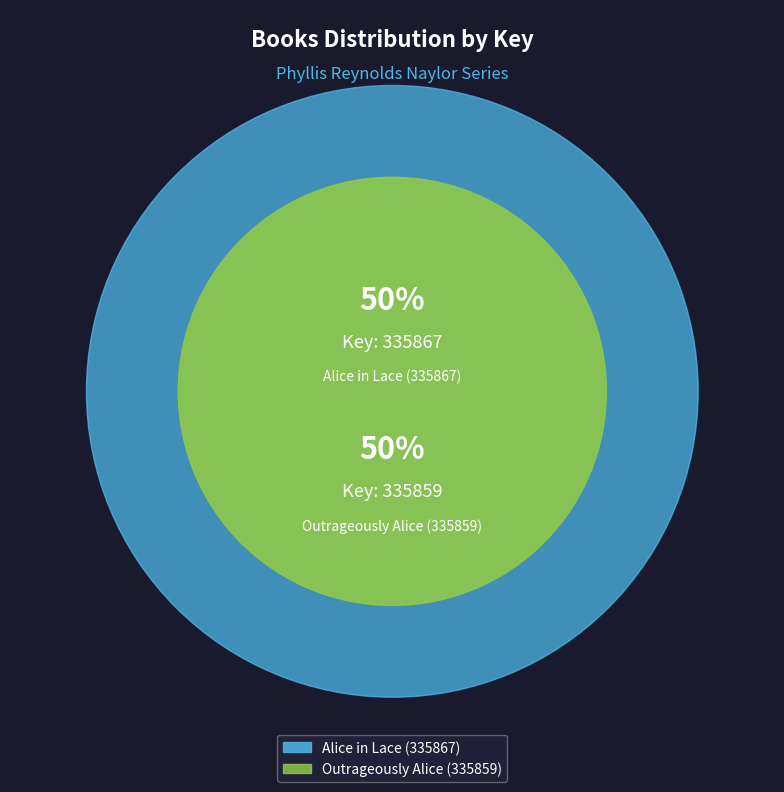

To the nearest percent, what portion does Alice in Lace (335867) represent?

50%